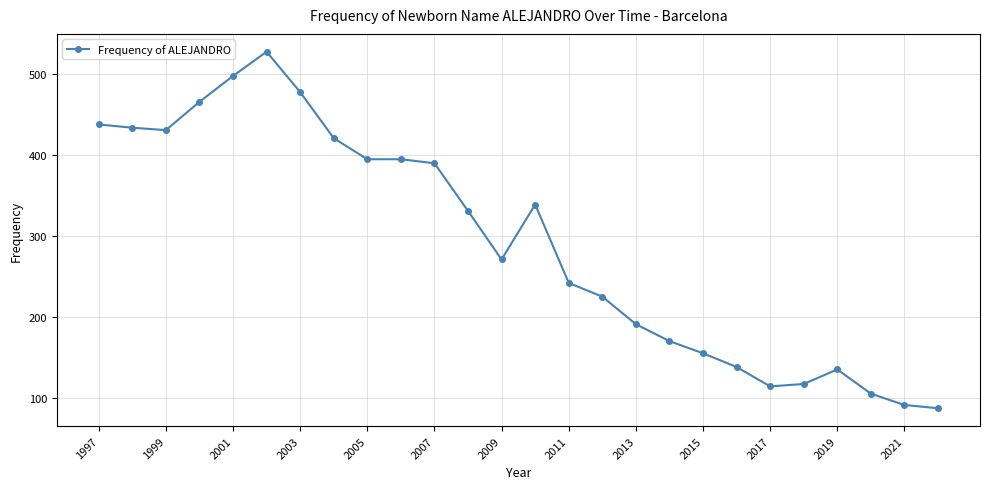

What is the value of the 16th point from the left?

225